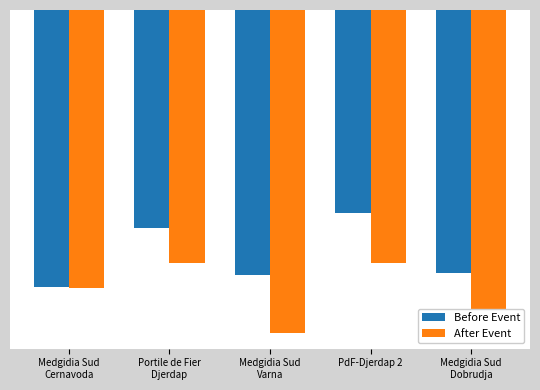

At which category is the sum across all series the highest?

PdF-Djerdap 2